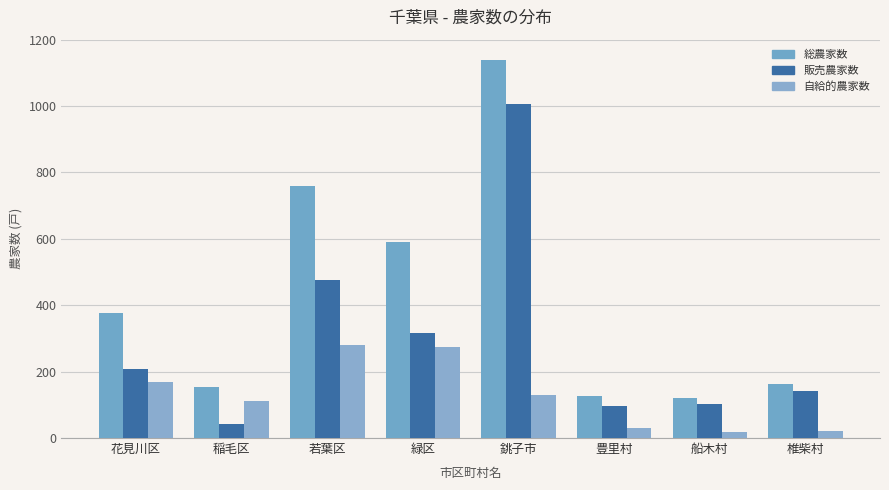

What is the label of the 1st bar from the right?

椎柴村